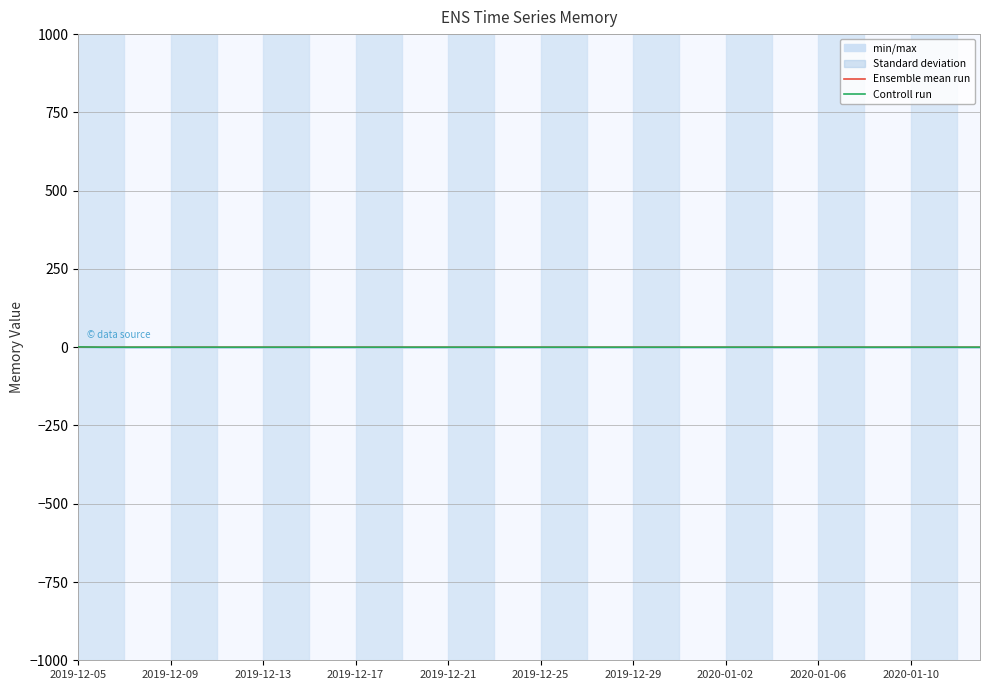

Reading left to right, extract all data points from this chart.

Ensemble mean run: 0.5	0.0	0.0	0.0	0.0	0.0	0.0	0.0	0.0	0.0	0.0	0.0	0.0	0.0	0.0	0.0	0.0	0.0	0.0	0.0	0.0	0.0	0.0	0.0	0.0	0.0	0.0	0.0	0.0	0.0	0.0	0.0	0.0	0.0	0.0	0.0	0.0	0.0	0.0	0.0
Controll run: 1.0	0.0	0.0	0.0	0.0	0.0	0.0	0.0	0.0	0.0	0.0	0.0	0.0	0.0	0.0	0.0	0.0	0.0	0.0	0.0	0.0	0.0	0.0	0.0	0.0	0.0	0.0	0.0	0.0	0.0	0.0	0.0	0.0	0.0	0.0	0.0	0.0	0.0	0.0	0.0